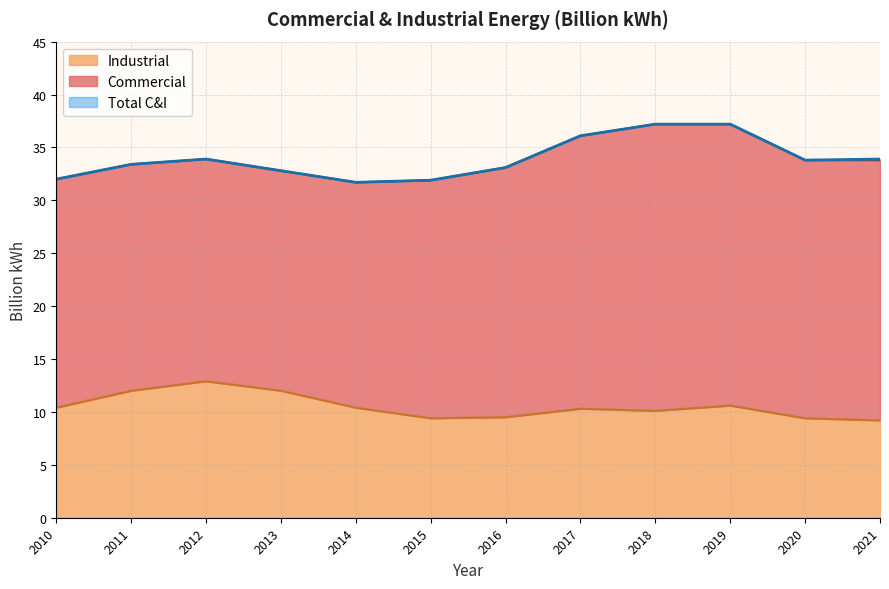

What is the difference between the maximum and minimum values in the Total C&I series?

5.5